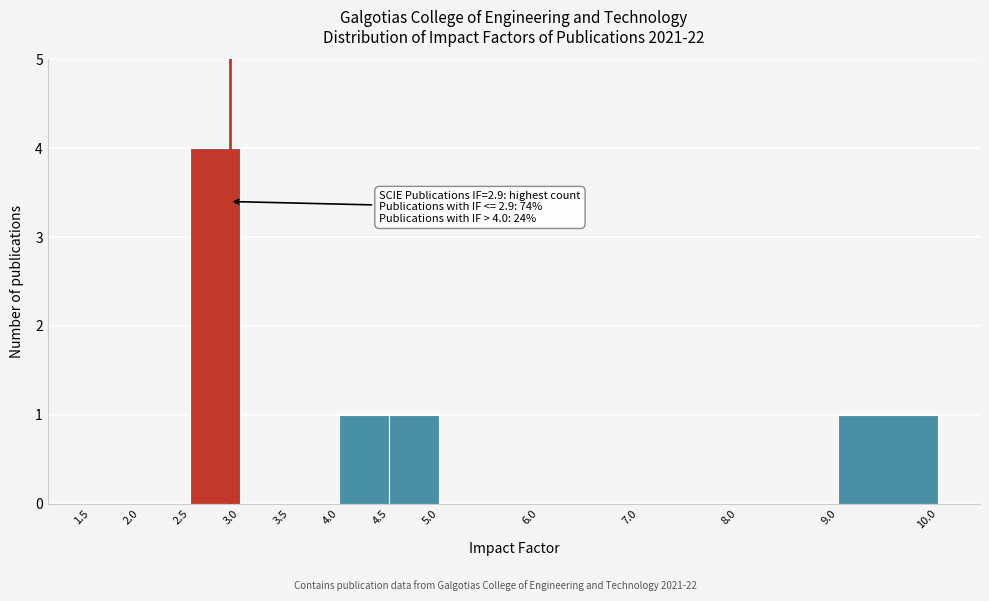

Over which range of the x-axis is the bar tallest?

2.5 to 3.0